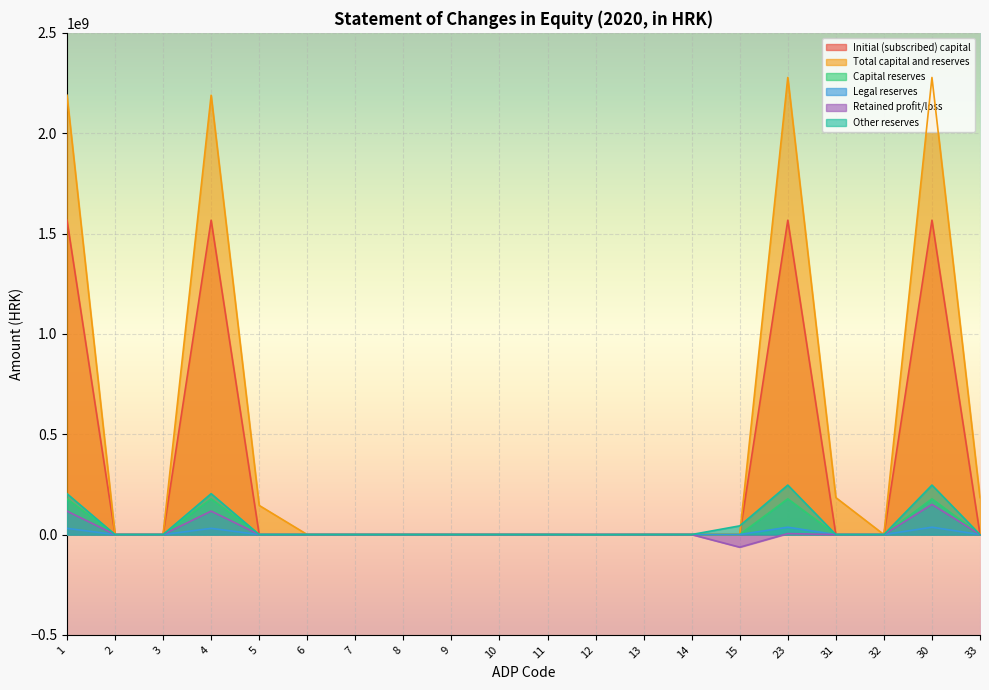

True or false: Retained profit/loss and Legal reserves intersect in this chart.

False